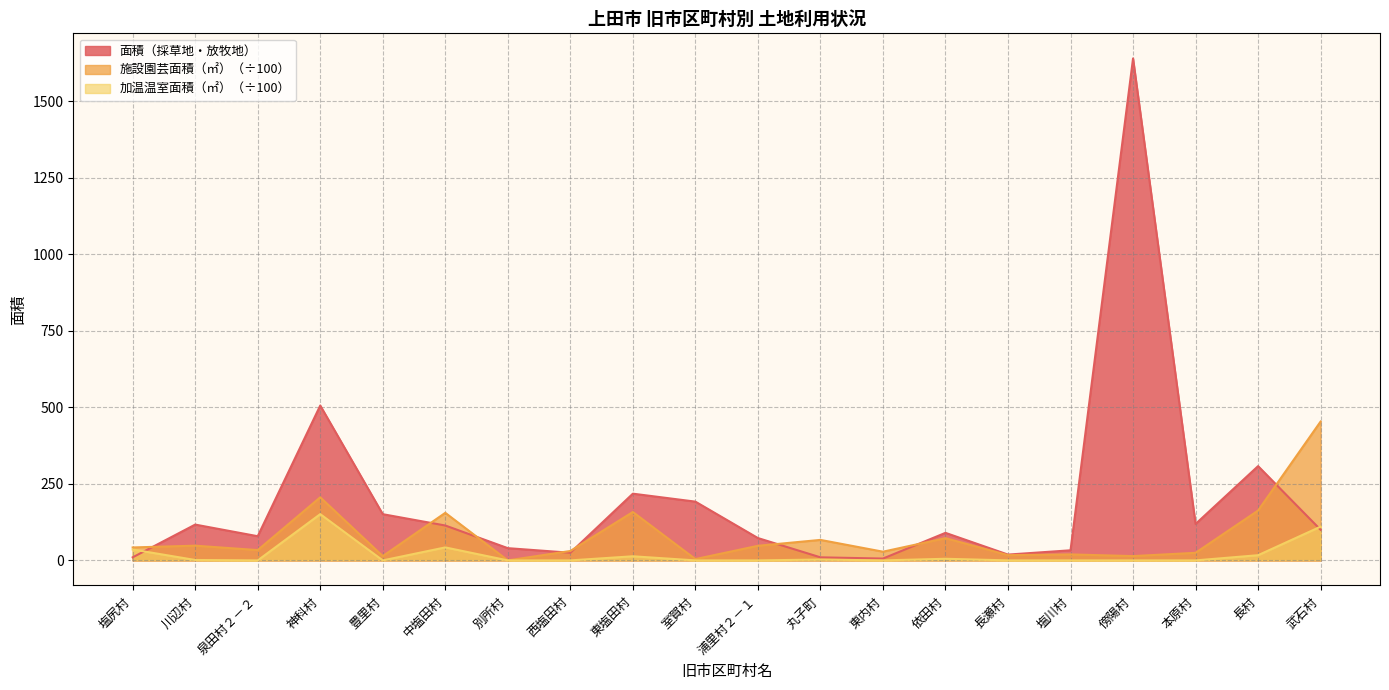

What is the difference between the highest and lowest values at 泉田村２－２?

79.0